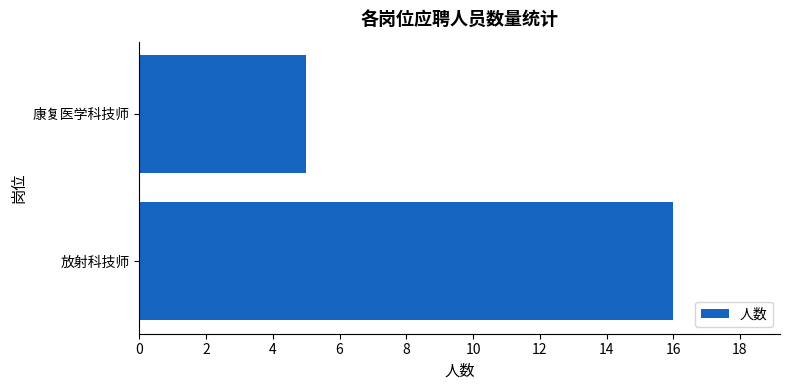

Reading bottom to top, extract all data points from this chart.

放射科技师=16	康复医学科技师=5